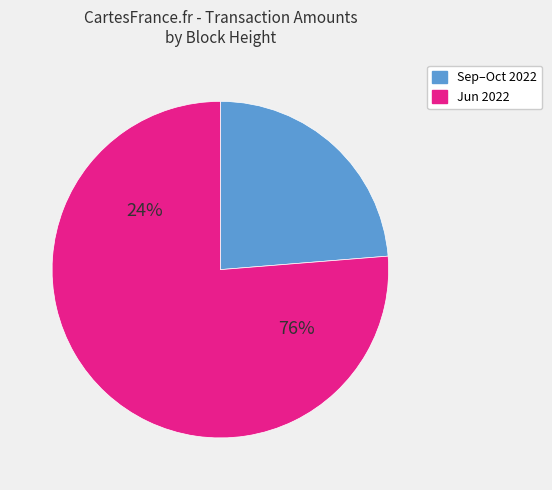

Do 145995 and 190494 together represent more than half of the pie?

No